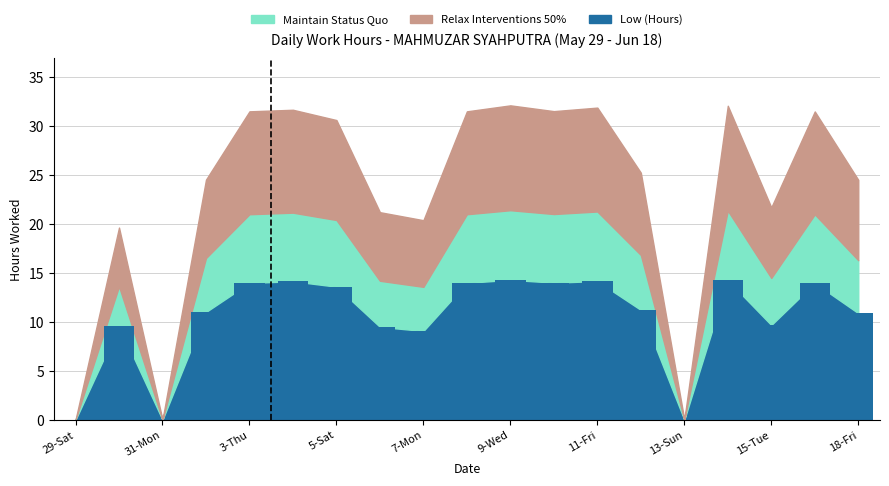

What is the maximum value shown in the chart?

14.3